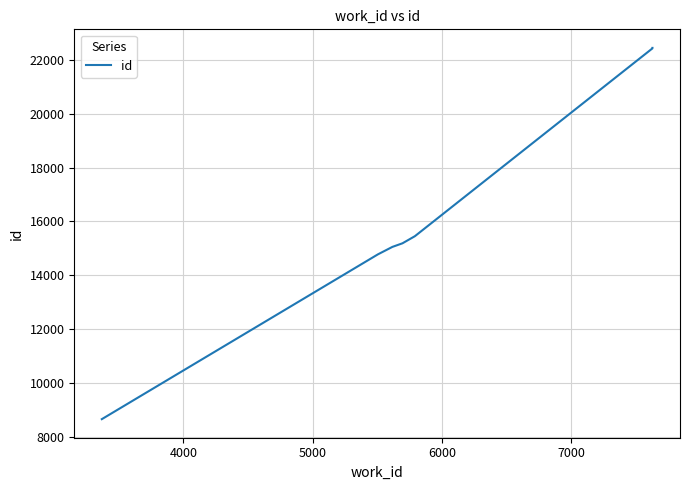

How many data points are less than 15183?

3